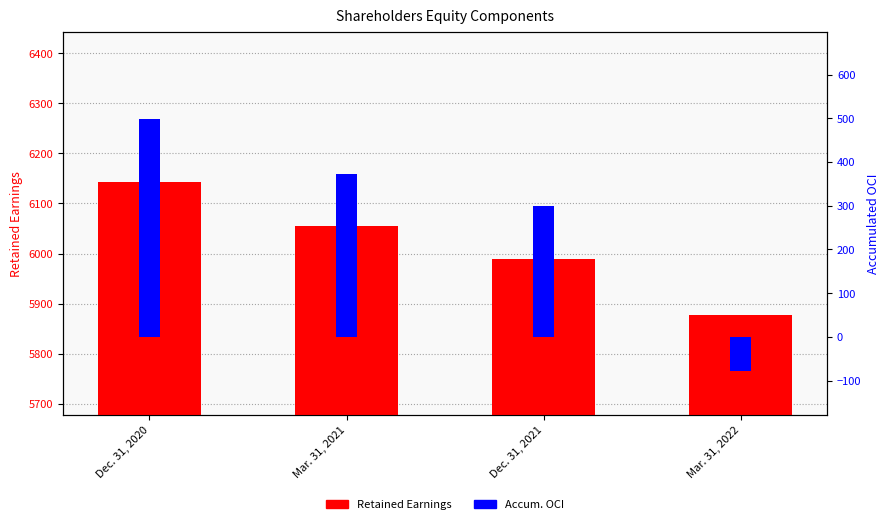

What is the difference between the maximum and second lowest values in the Accum. OCI series?

198